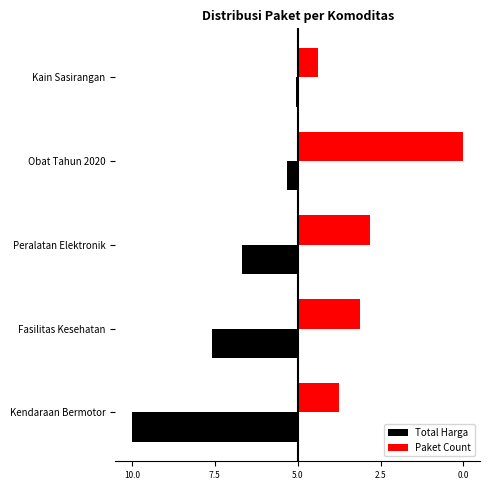

What are all the series names shown in the legend?

Total Harga, Paket Count